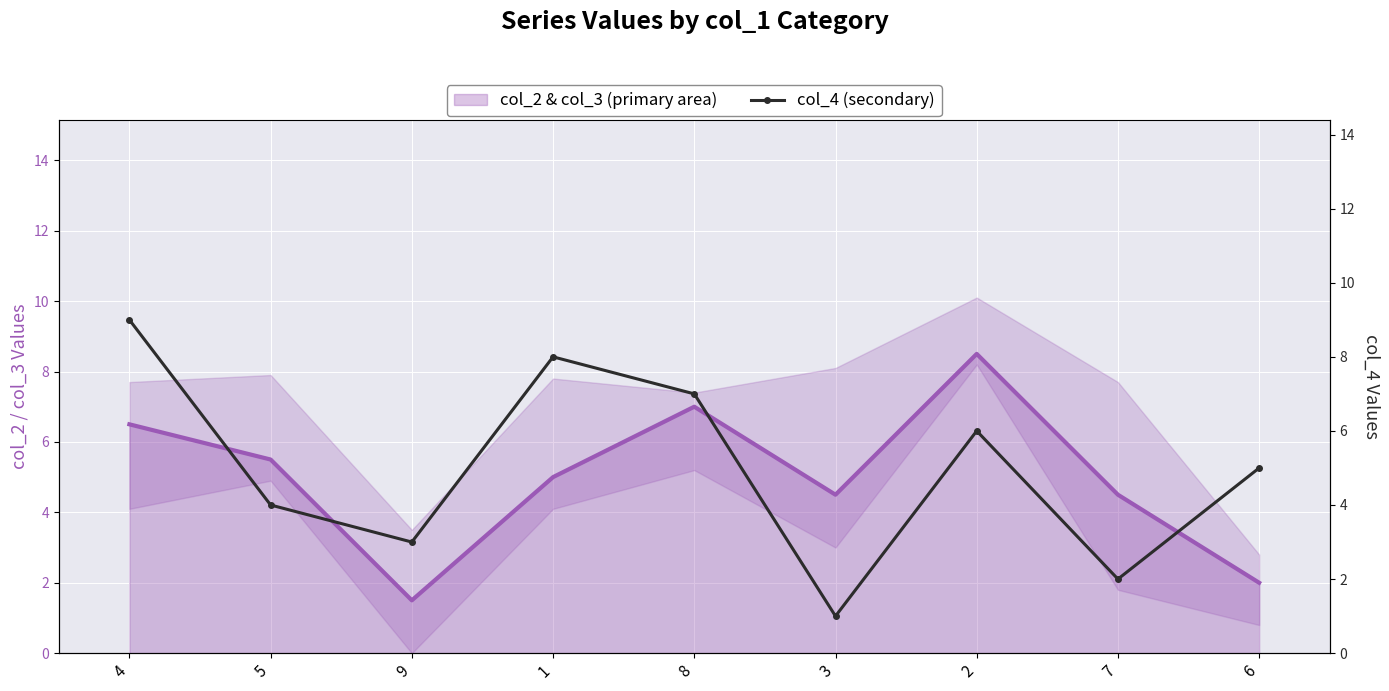

After their last crossing, which series has the higher values: col_2 & col_3 (primary area) or col_4 (secondary)?

col_4 (secondary)